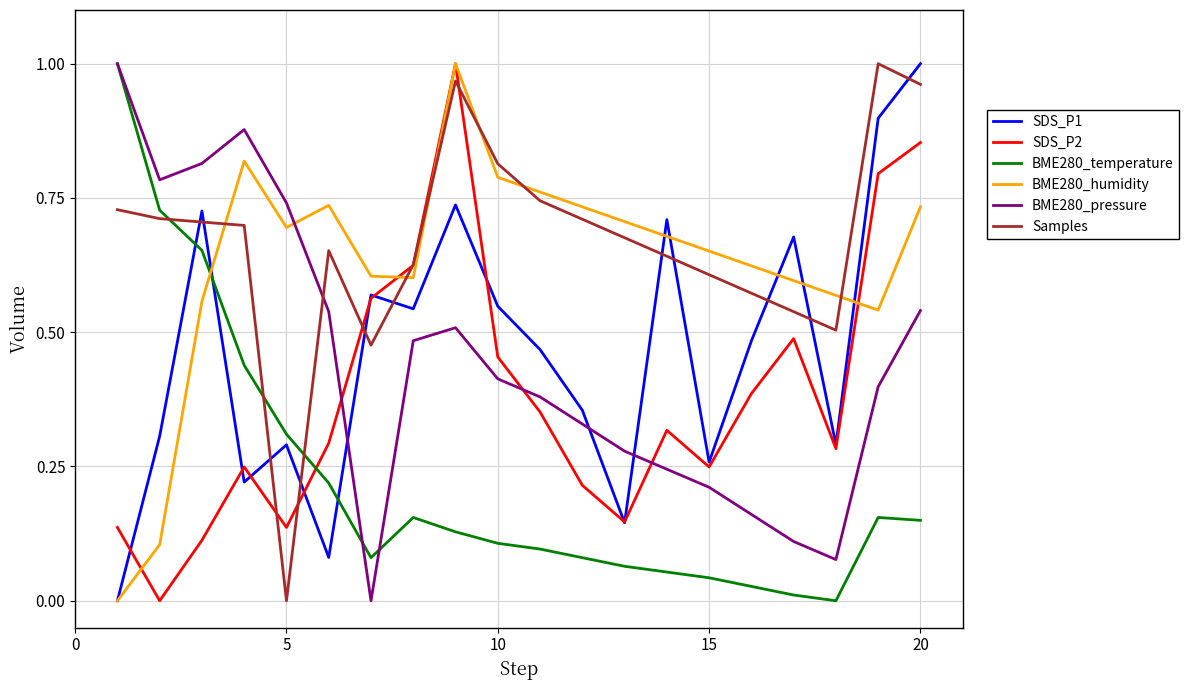

How many intersections are there between BME280_temperature and SDS_P2?

1